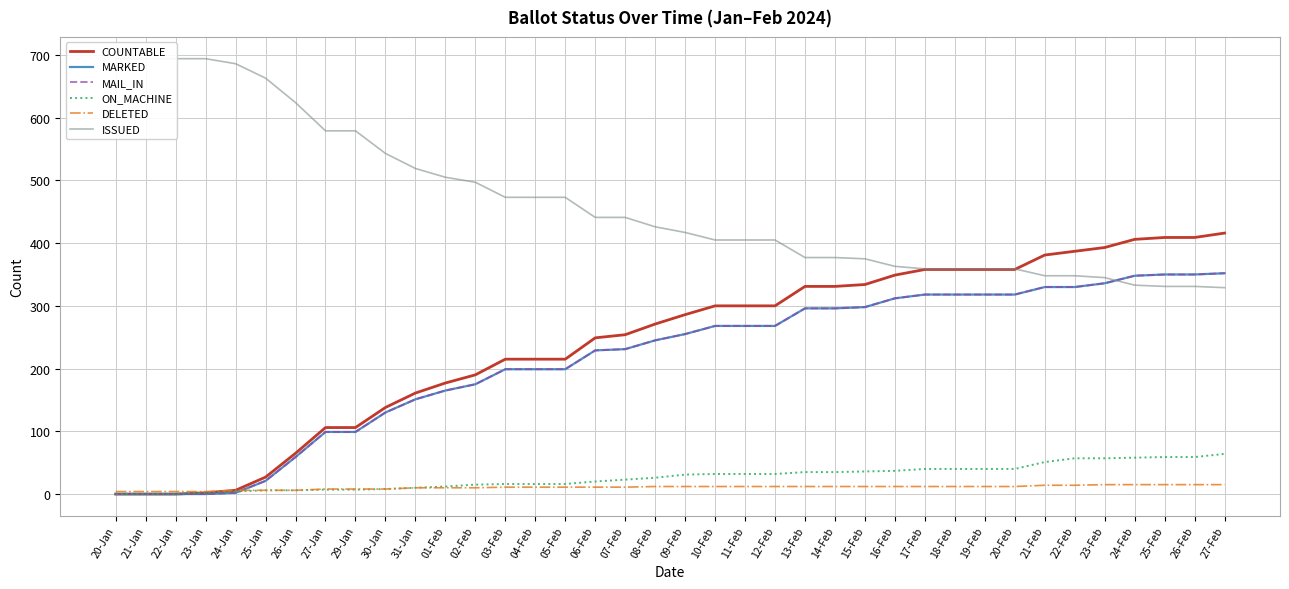

True or false: MAIL_IN has more than 0 interior local peaks.

False